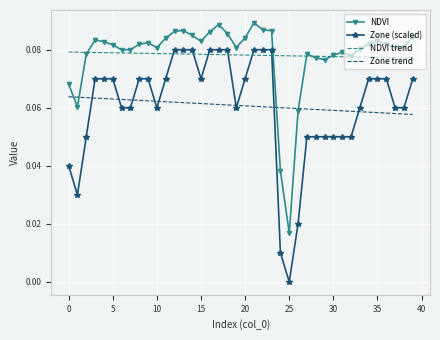

Which series has the widest spread of values?

Zone (scaled)